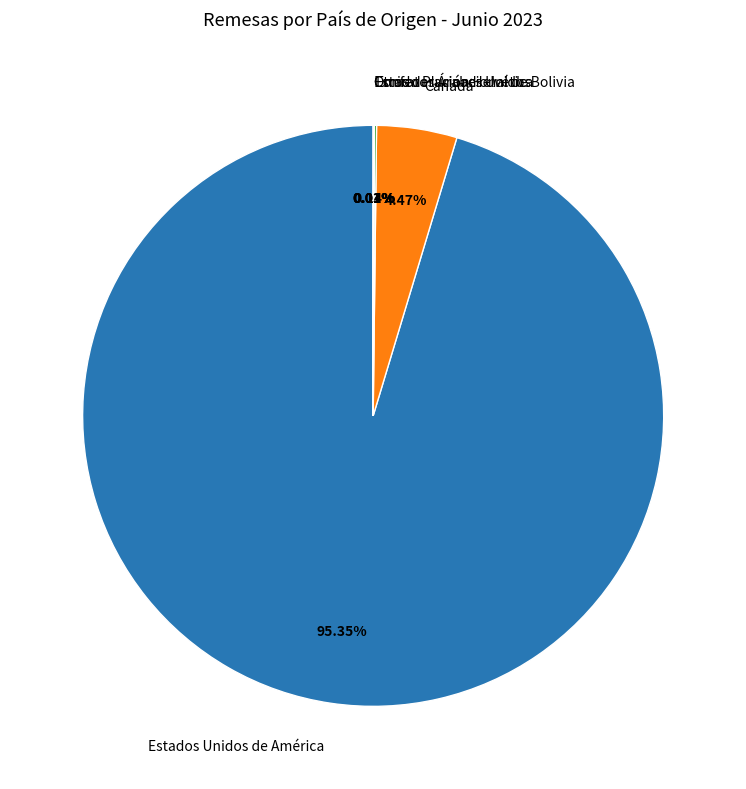

Is there a majority slice in this chart?

Yes